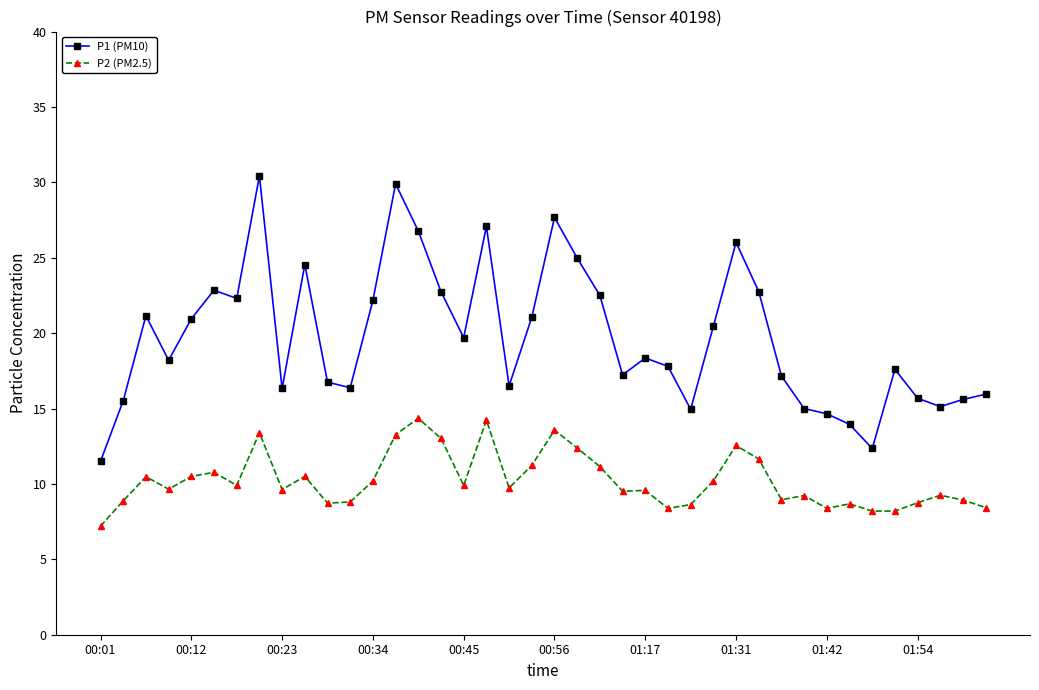

True or false: P2 (PM2.5) and P1 (PM10) intersect in this chart.

False